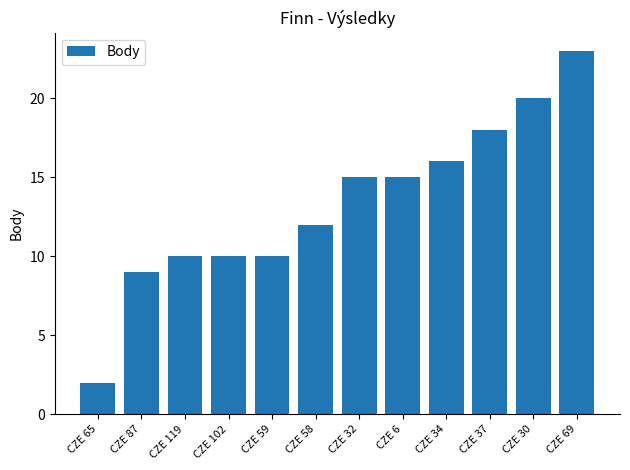

Between CZE 6 and CZE 87, which is larger?

CZE 6